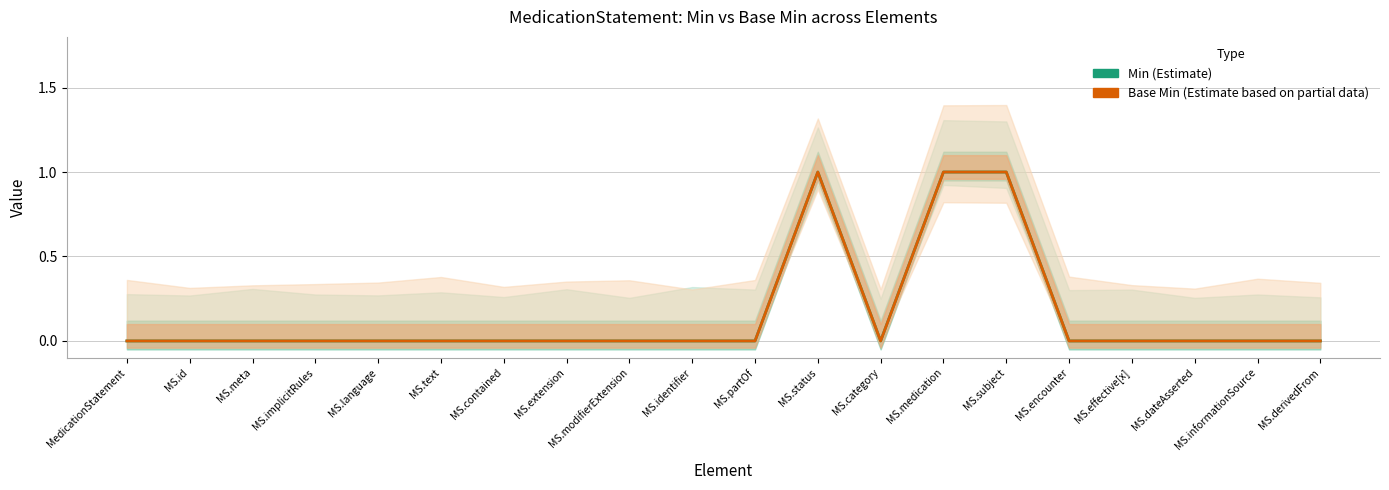

How many interior local peaks does the Min series have?

1